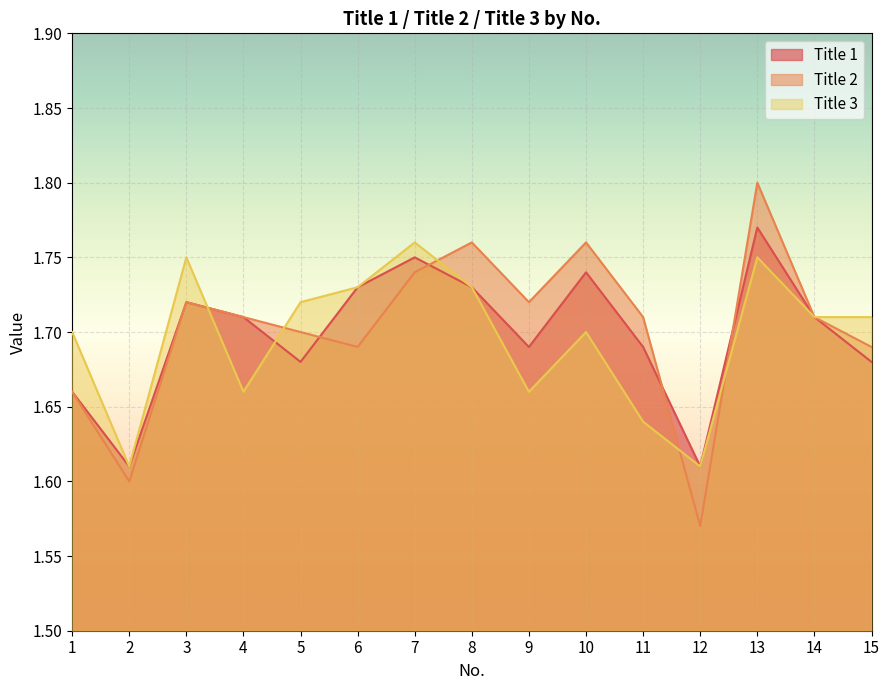

How many lines are shown in the chart?

3